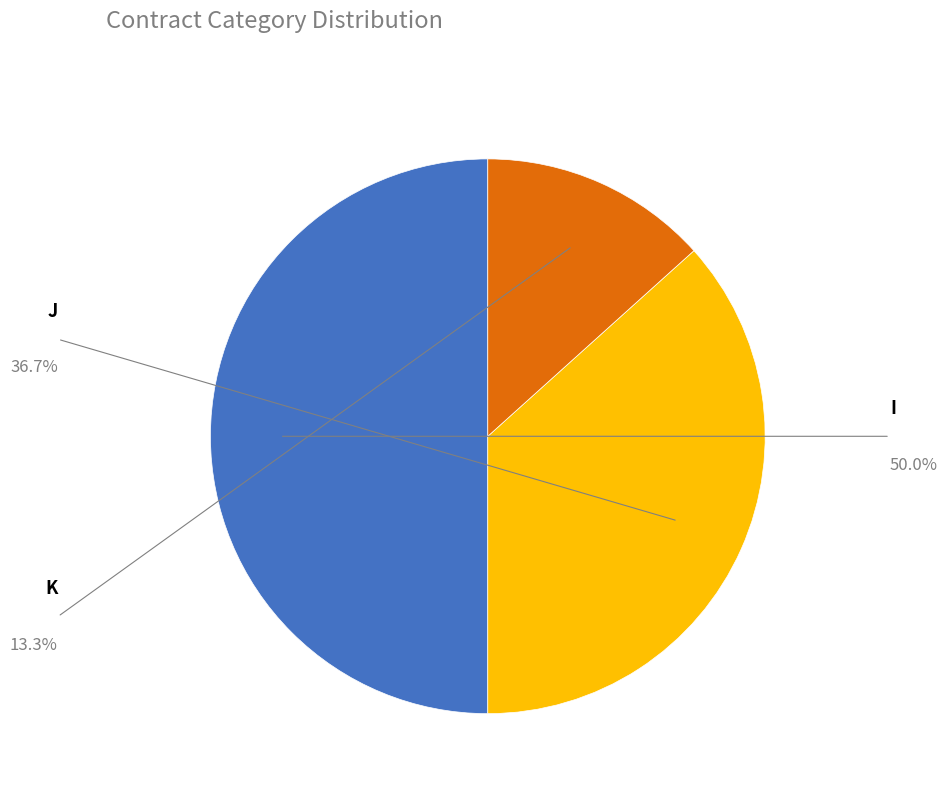

To the nearest percent, what is the difference between the largest and smallest slice percentages?

37%